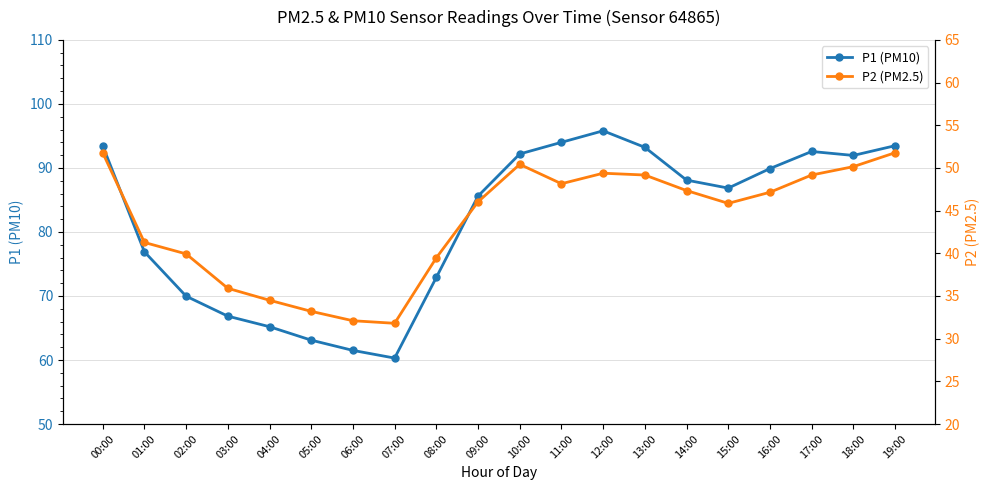

How many data points in P1 (PM10) are above 88?

10